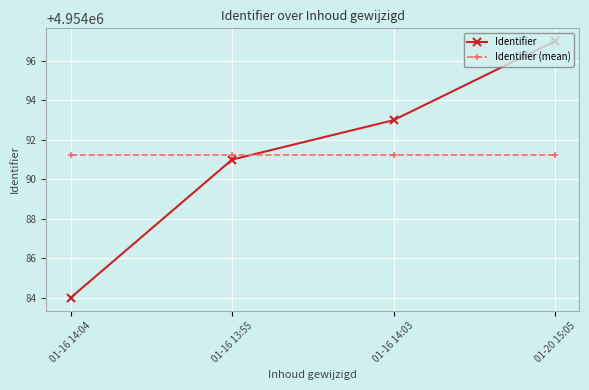

The value of Identifier (mean) at 01-20 15:05 is 4954091.2. True or false?

True